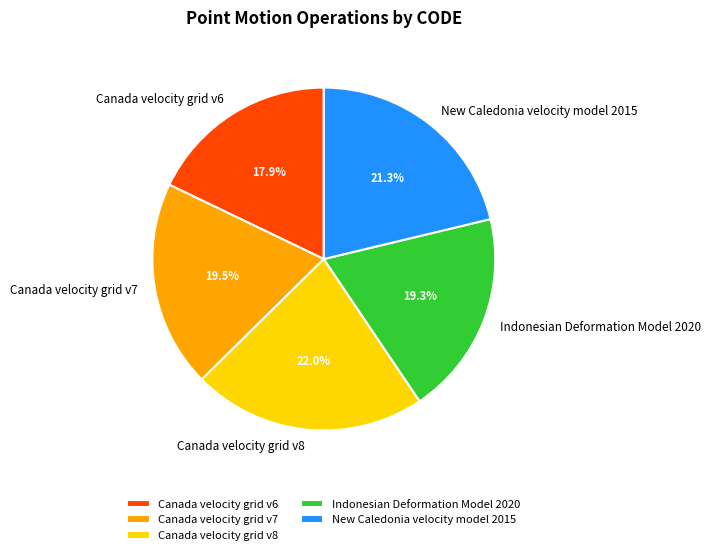

To the nearest percent, what percentage of the pie is Indonesian Deformation Model 2020?

19%